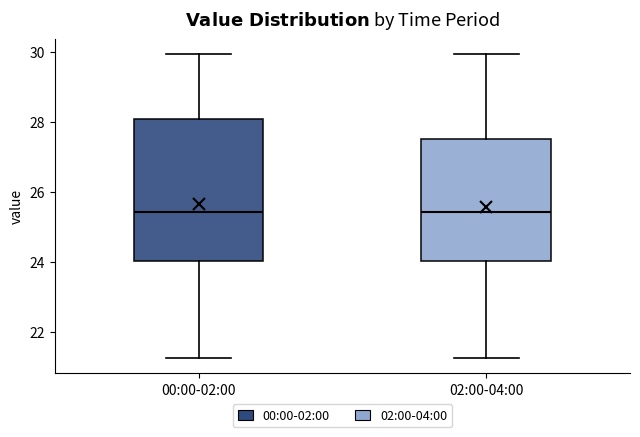

Which box is the tallest, from its lower edge to its upper edge?

00:00-02:00